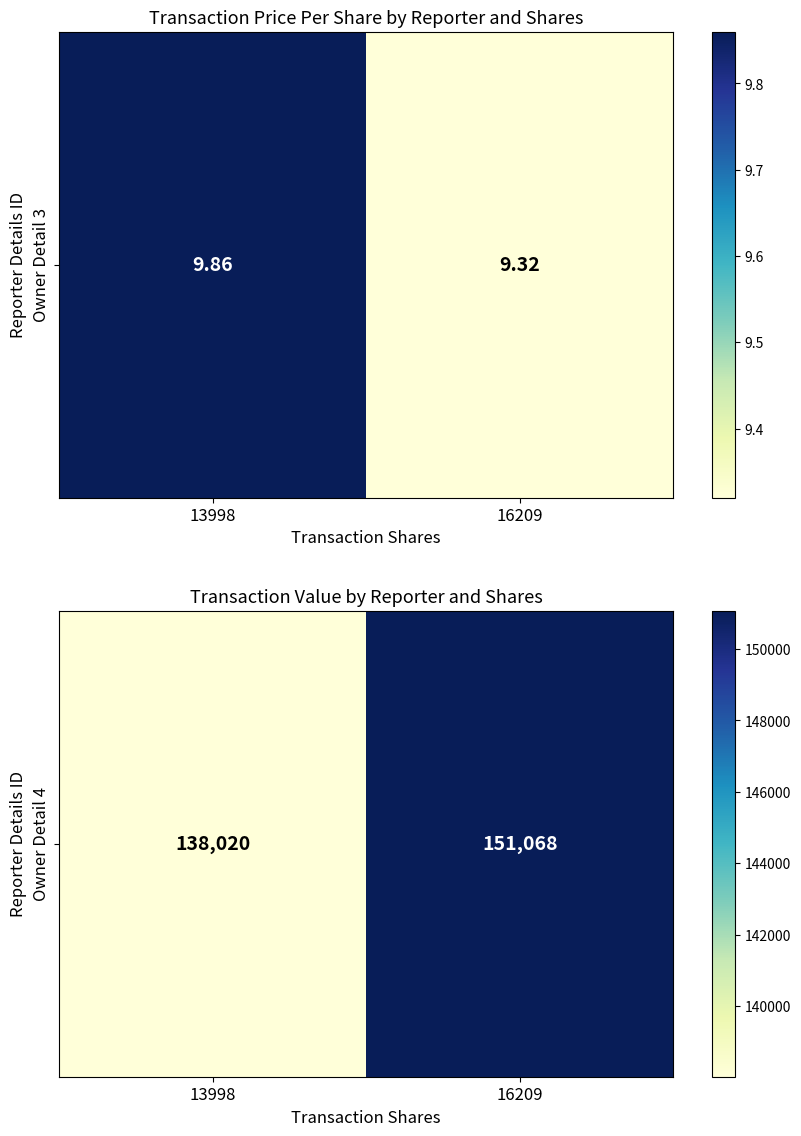

What is the difference between the values at 13998 and 16209?

13048